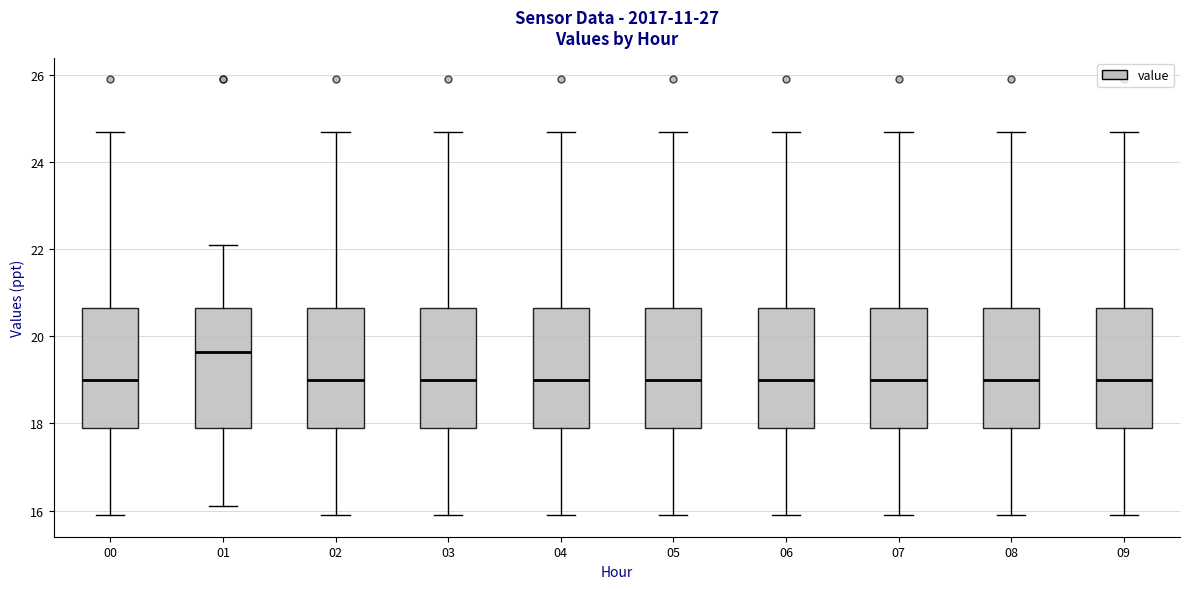

Where is the lower edge of the box at x = 09 on the y-axis? The values are not printed on the chart, so give them approximately, as read against the axis.

18.0